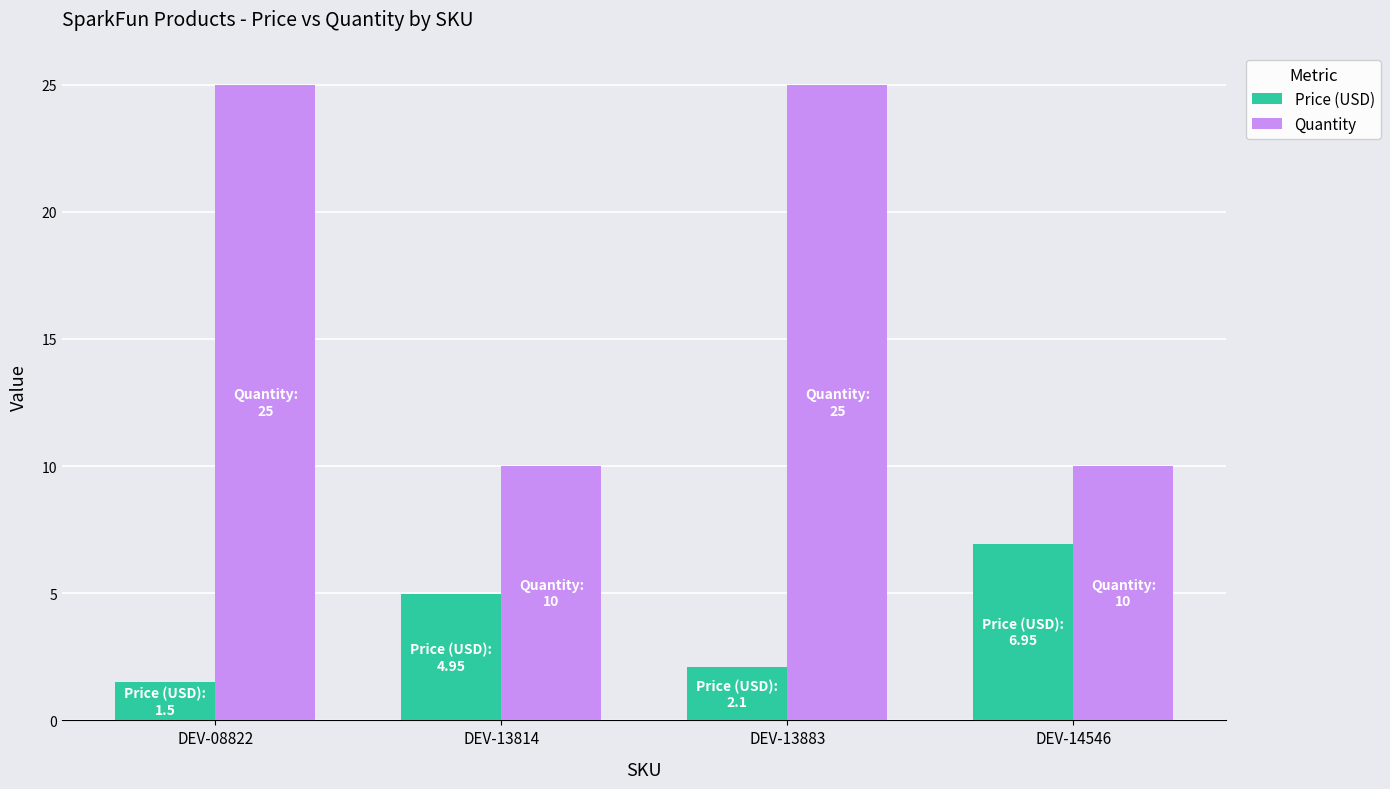

What is the sum of the Price (USD) values at DEV-13814 and DEV-14546?

11.9